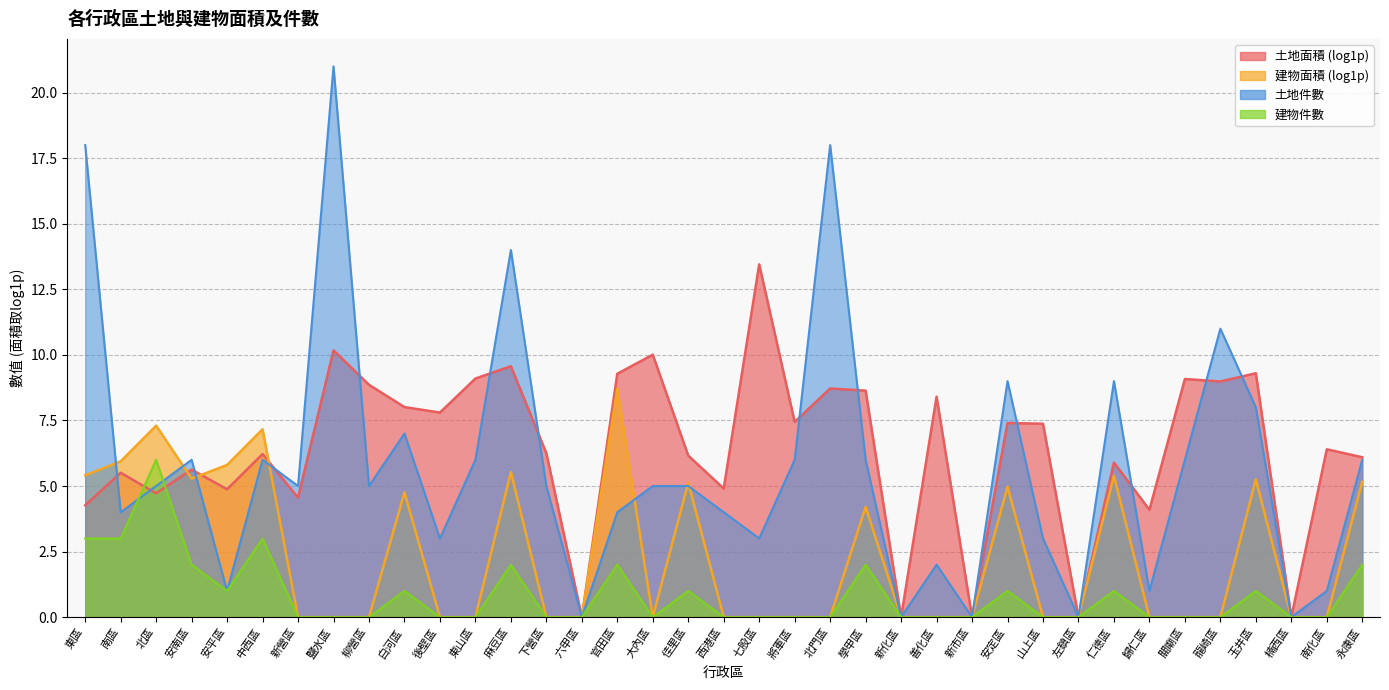

Rank the categories by 土地件數 value from lowest to highest.

六甲區, 新化區, 新市區, 左鎮區, 楠西區, 安平區, 歸仁區, 南化區, 善化區, 後壁區, 七股區, 山上區, 南區, 官田區, 西港區, 北區, 新營區, 柳營區, 下營區, 大內區, 佳里區, 安南區, 中西區, 東山區, 將軍區, 學甲區, 關廟區, 永康區, 白河區, 玉井區, 安定區, 仁德區, 龍崎區, 麻豆區, 東區, 北門區, 鹽水區